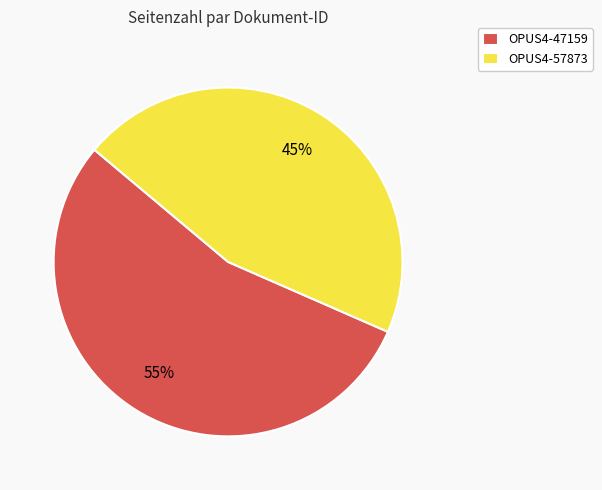

Combined, do OPUS4-57873 and OPUS4-47159 account for over 50%?

Yes